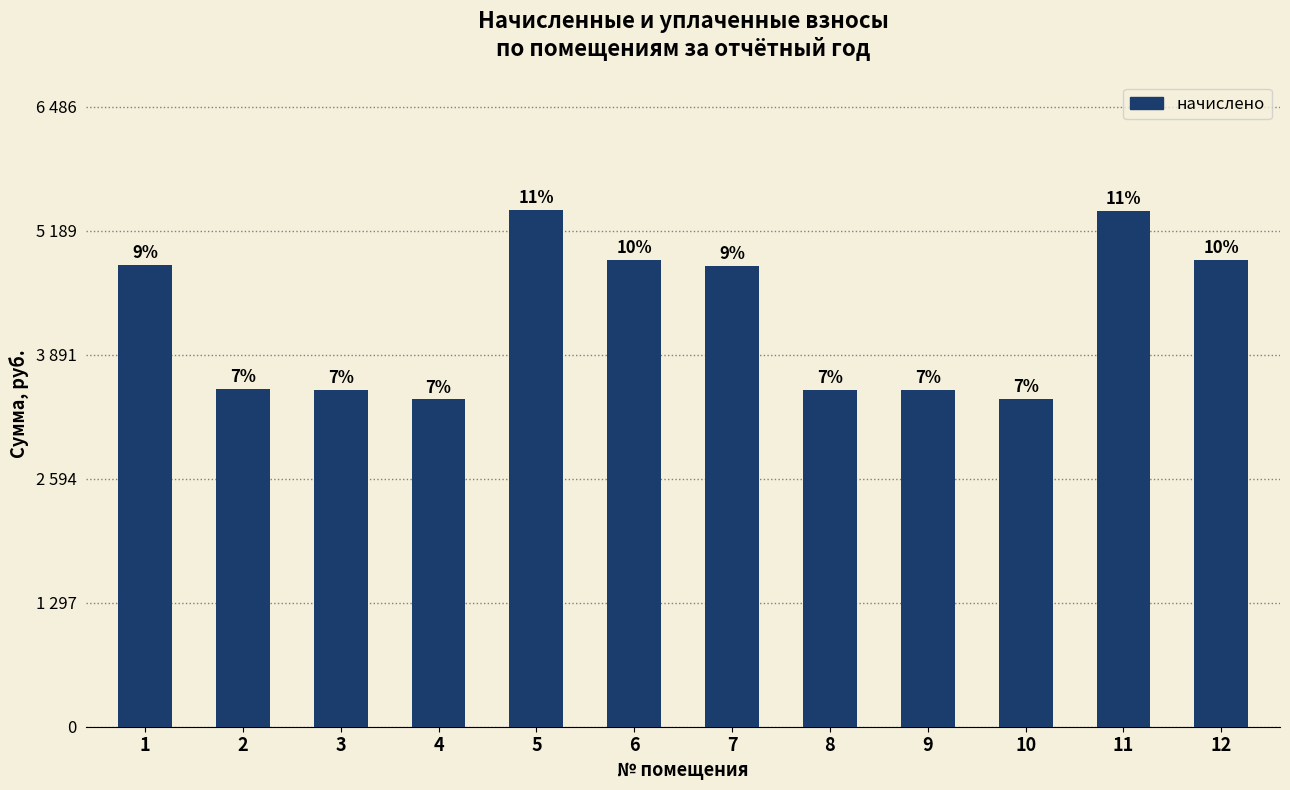

Reading left to right, transcribe all the data shown in this chart.

4831.6	3531.8	3522.8	3424.2	5405.3	4885.4	4822.7	3522.8	3522.8	3433.2	5396.3	4885.4